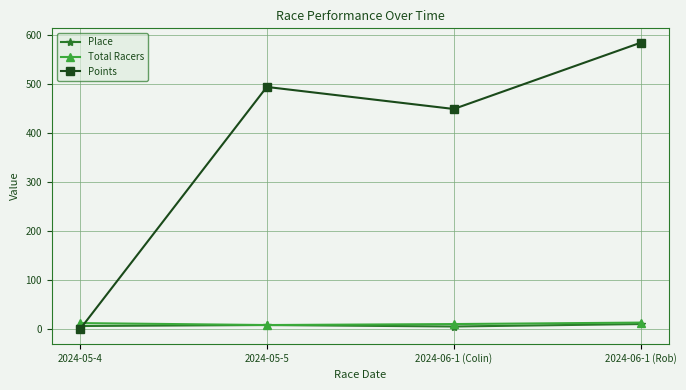

What is the lowest value of the Total Racers series?

9.0